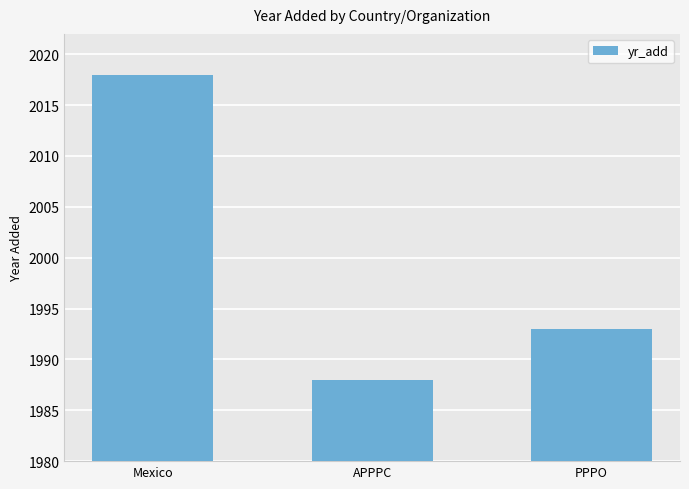

At which category does the chart reach its minimum across all series?

APPPC